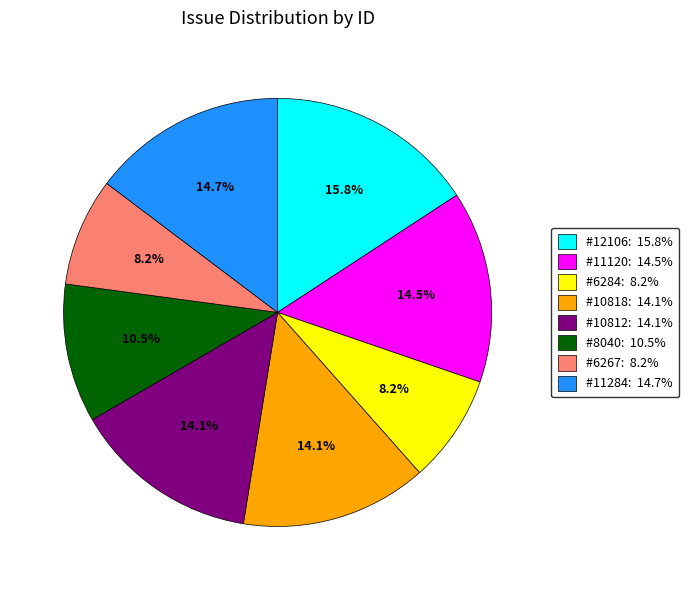

Is there a majority slice in this chart?

No